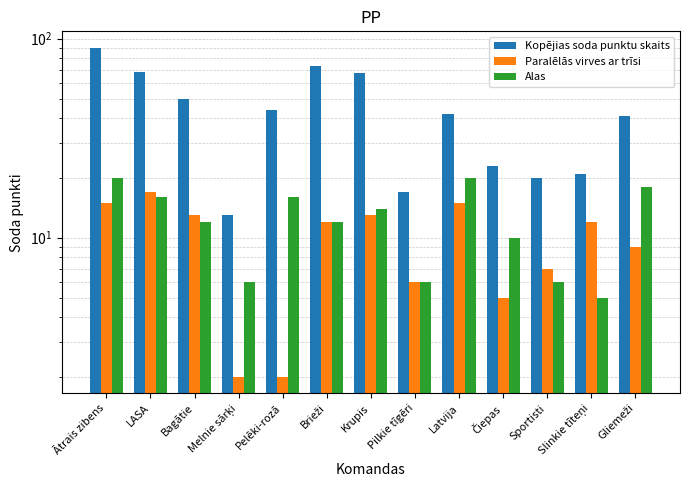

Is it true that Alas equals 3 at Pilkie tīgēri?

False